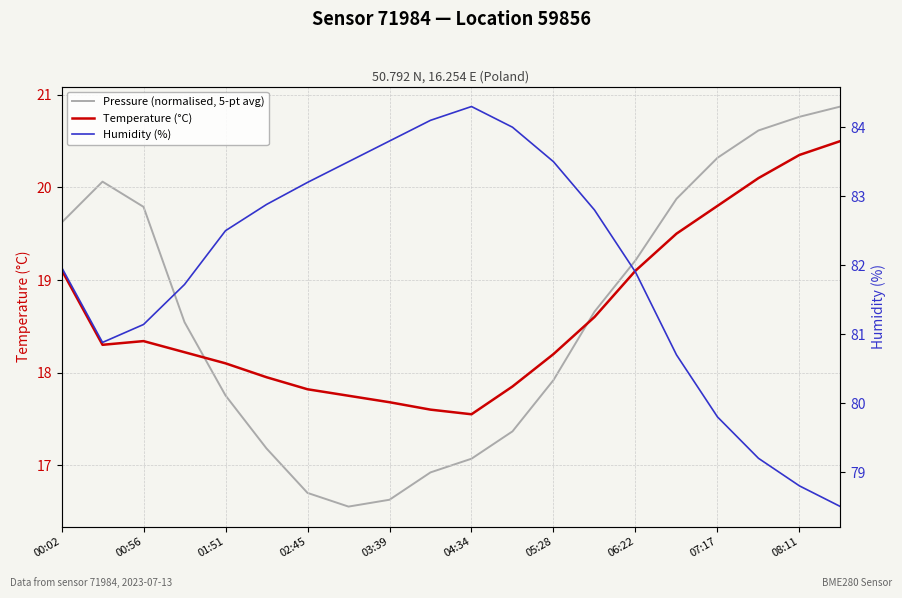

Does the chart have visible grid lines?

Yes